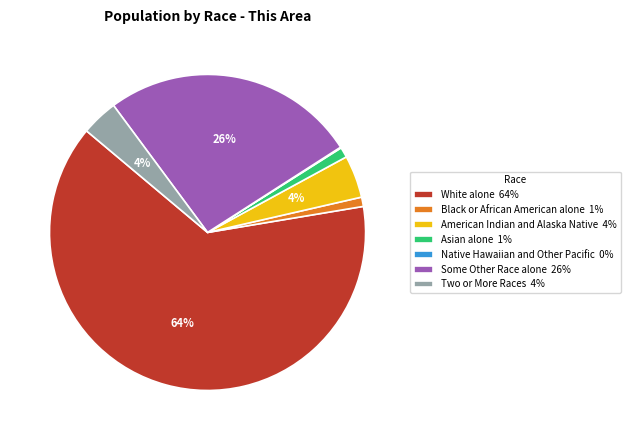

To the nearest percent, what percentage of the pie is Some Other Race alone?

26%